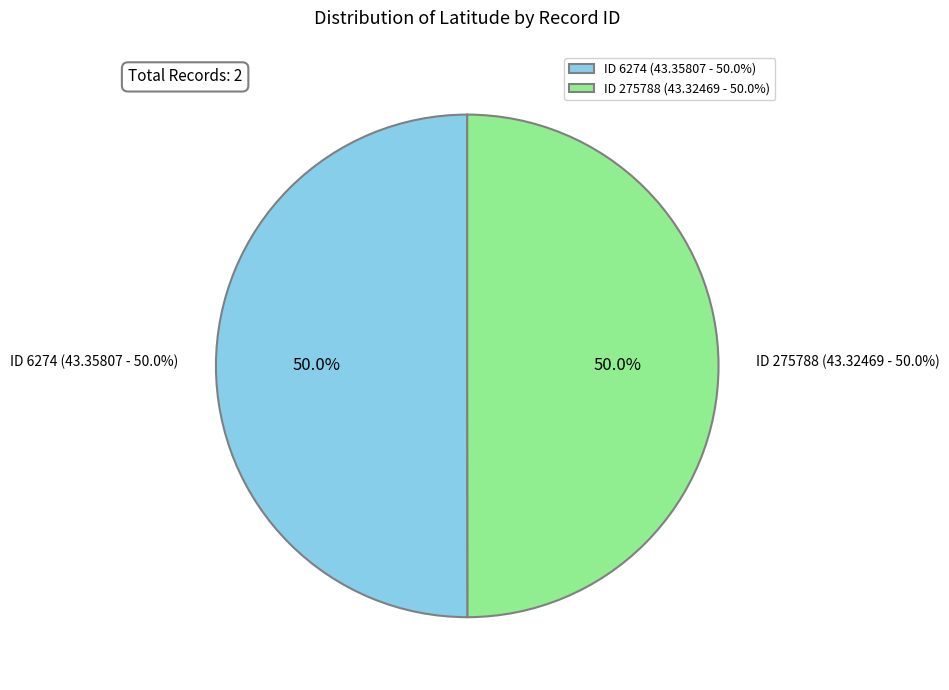

Which has a higher value, 275788 or 6274?

6274